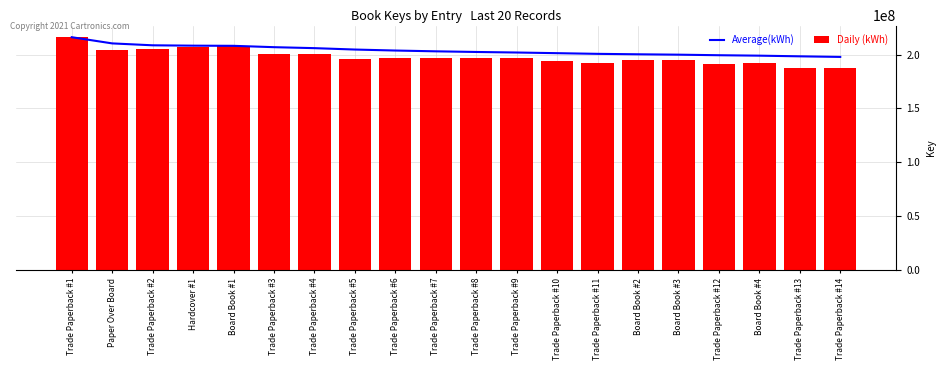

How many groups of bars are there?

20